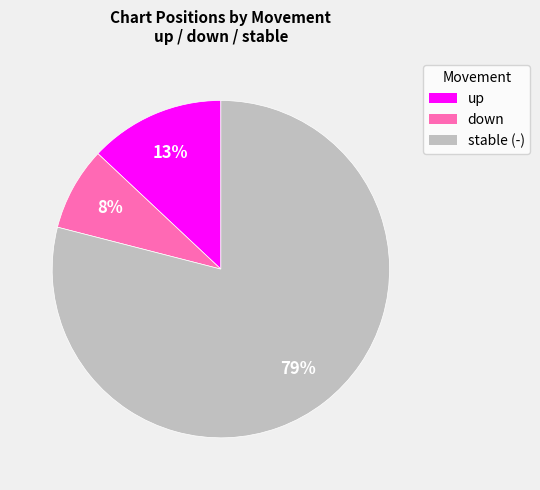

What is the smallest slice in the pie chart?

down